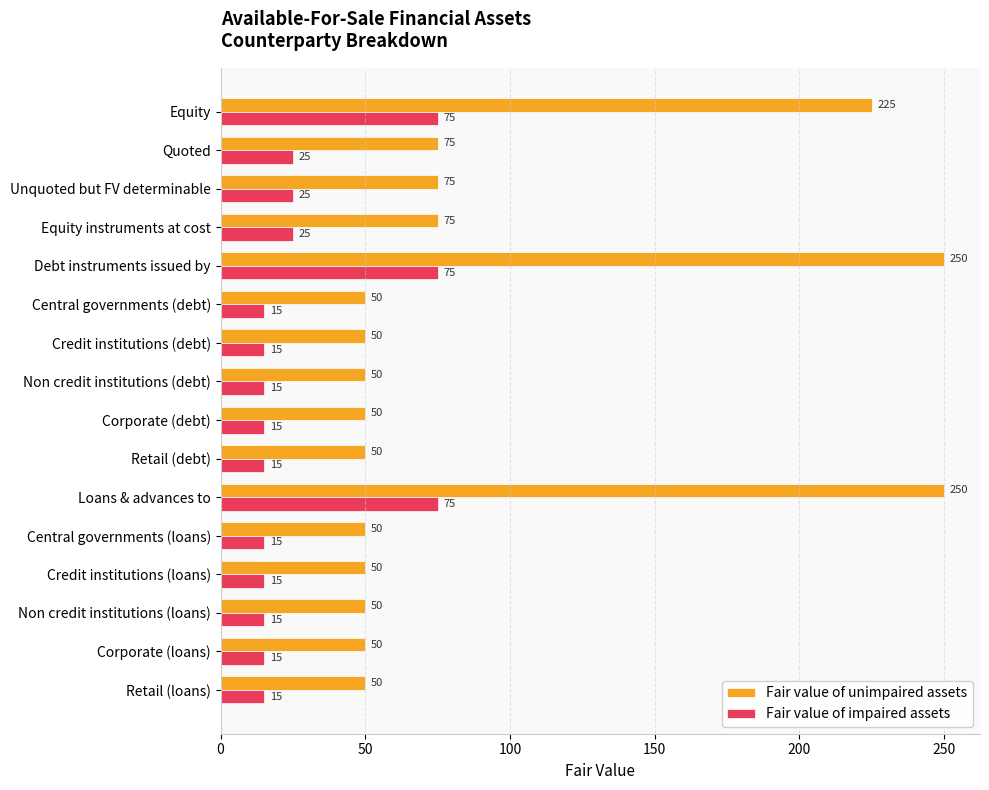

What is the total value across all series at Corporate (loans)?

65